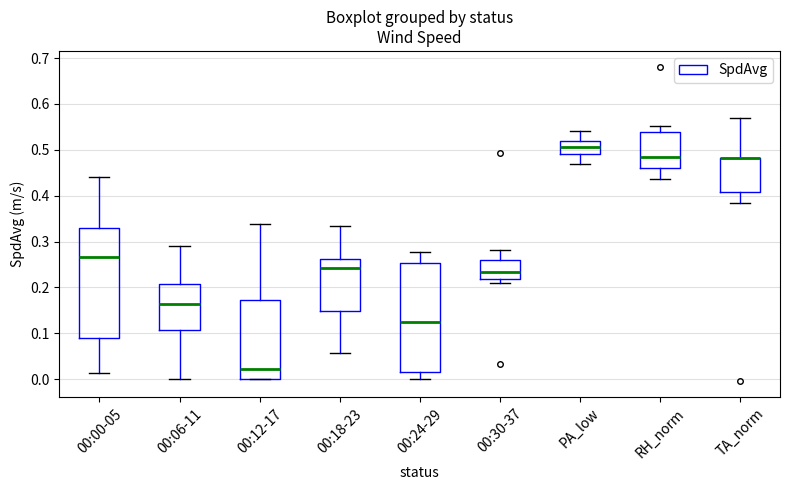

Reading left to right, read every box against the y-axis: the position of its median line, the range the box covers, and the ends of its whiskers. The values are not printed on the chart, so give them approximately, as read against the axis.

00:00-05: median 0.27, box 0.09 to 0.33, whiskers 0.01 to 0.44
00:06-11: median 0.16, box 0.11 to 0.21, whiskers 0.00 to 0.29
00:12-17: median 0.02, box 0.00 to 0.17, whiskers 0.00 to 0.34
00:18-23: median 0.24, box 0.15 to 0.26, whiskers 0.06 to 0.33
00:24-29: median 0.12, box 0.02 to 0.25, whiskers 0.00 to 0.28
00:30-37: median 0.23, box 0.22 to 0.26, whiskers 0.21 to 0.28
PA_low: median 0.51, box 0.49 to 0.52, whiskers 0.47 to 0.54
RH_norm: median 0.48, box 0.46 to 0.54, whiskers 0.44 to 0.55
TA_norm: median 0.48 (drawn on the box's upper edge), box 0.41 to 0.48, whiskers 0.38 to 0.57